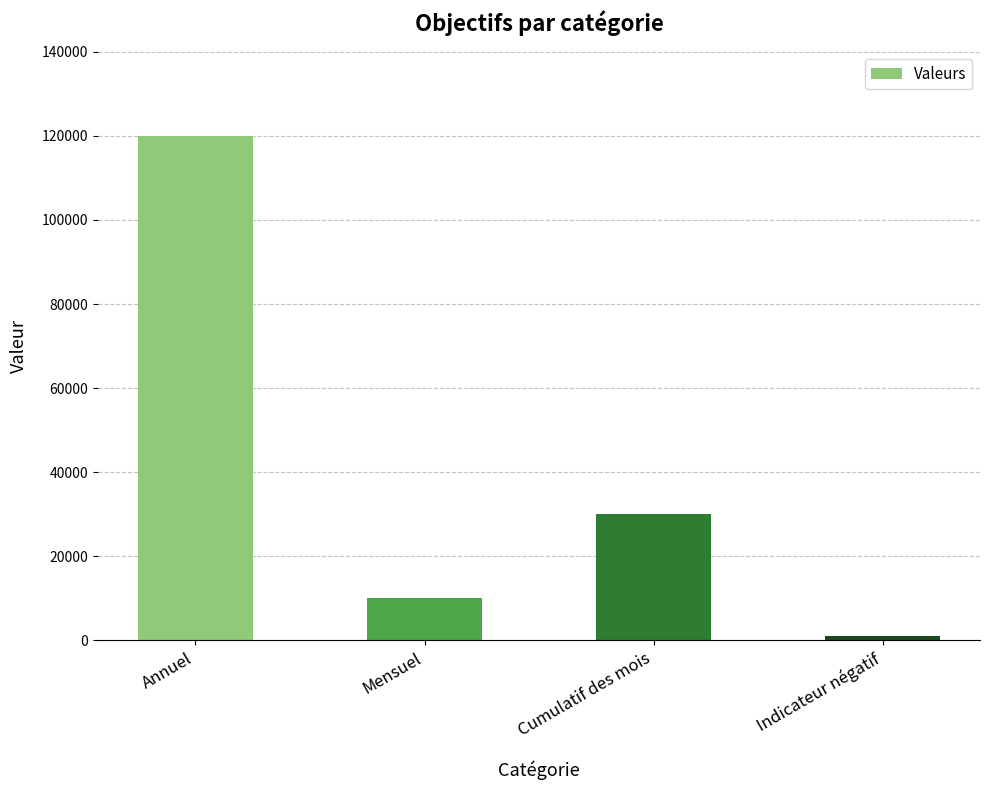

Rank the categories by value from highest to lowest.

Annuel, Cumulatif des mois, Mensuel, Indicateur négatif